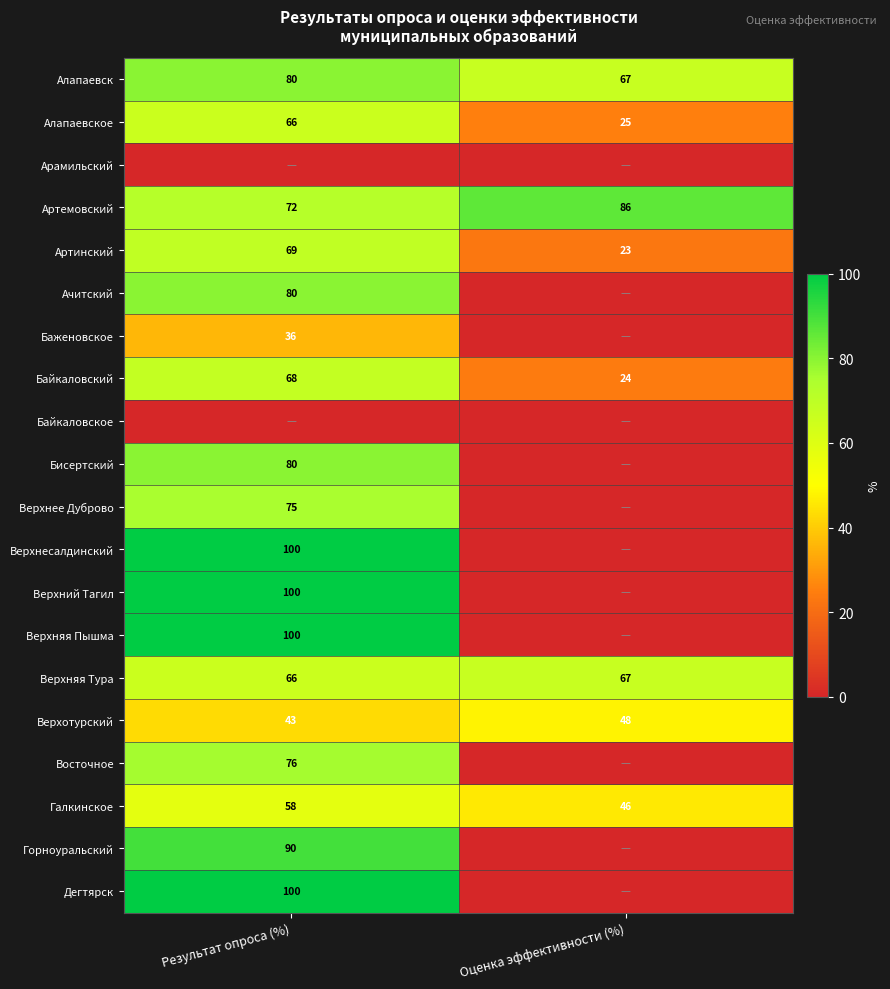

Is the value of Алапаевское at Результат опроса (%) greater than the value of Байкаловский at Результат опроса (%)?

No